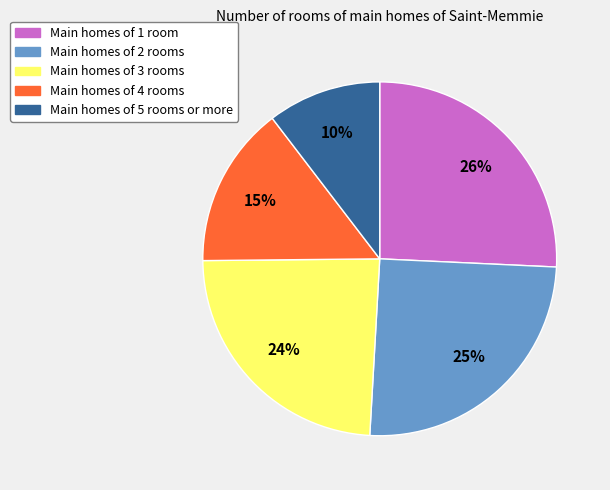

How many slices are in this pie chart?

5